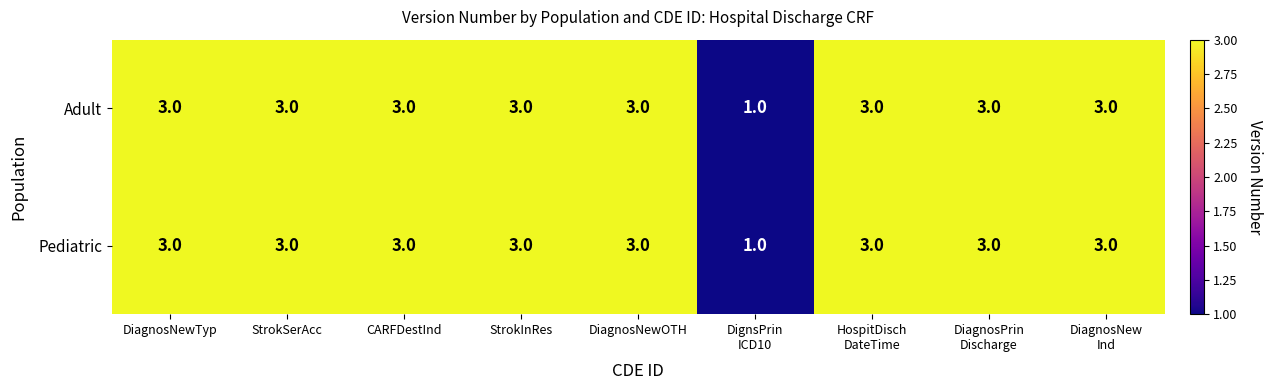

What is the sum of the Adult values at StrokInRes and DiagnosNewOTH?

6